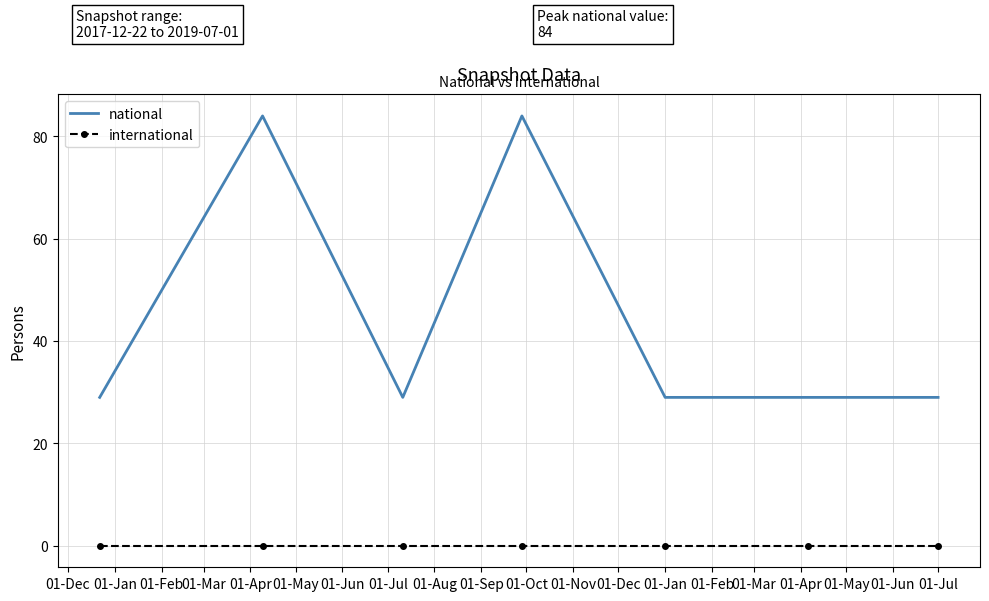

True or false: national and international intersect in this chart.

False